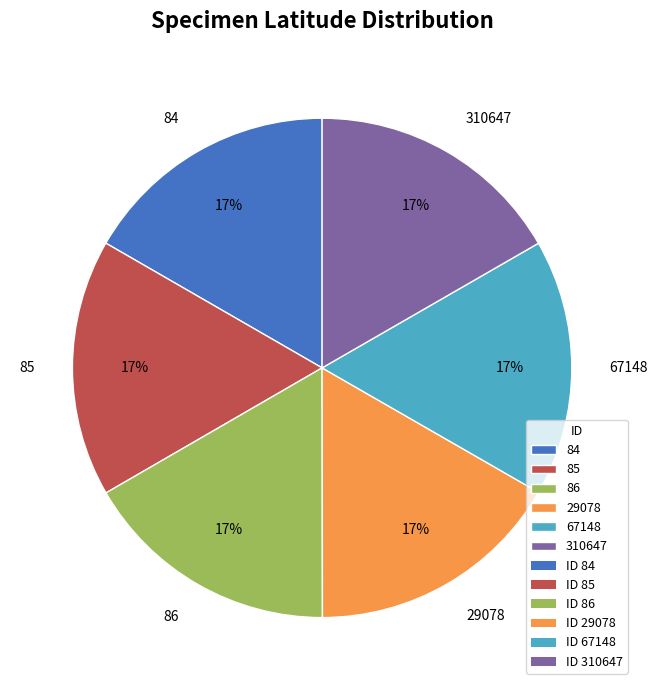

The 310647 slice represents 12% of the pie. True or false?

False